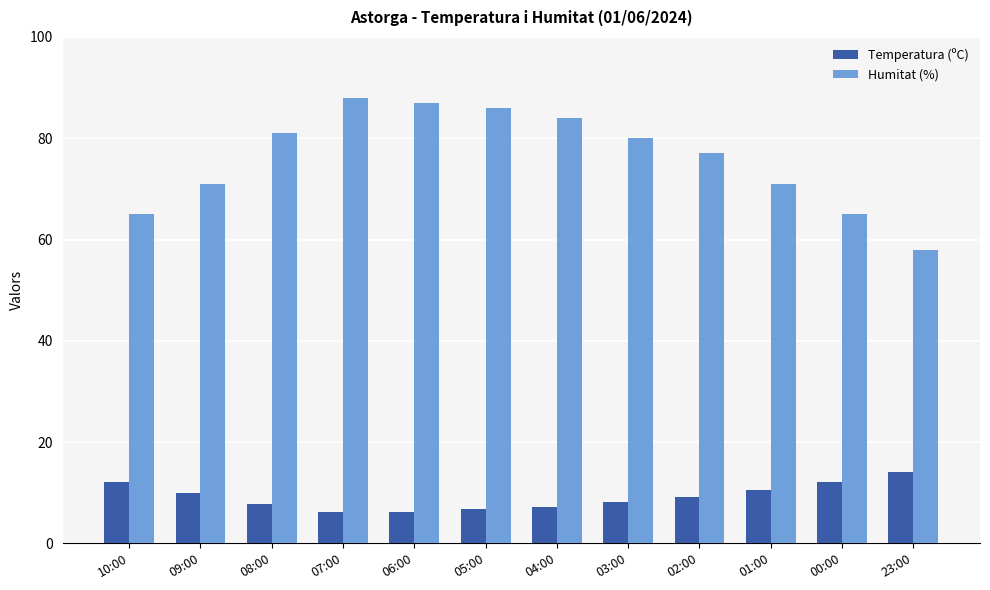

At 07:00, list the series in order from smallest to largest.

Temperatura (ºC), Humitat (%)